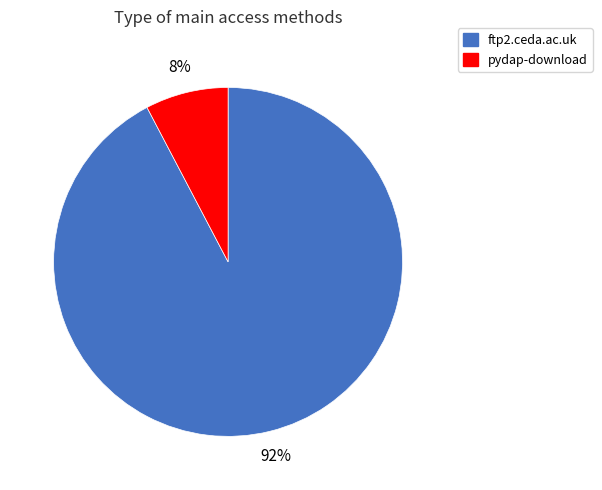

What is the majority slice?

ftp2.ceda.ac.uk